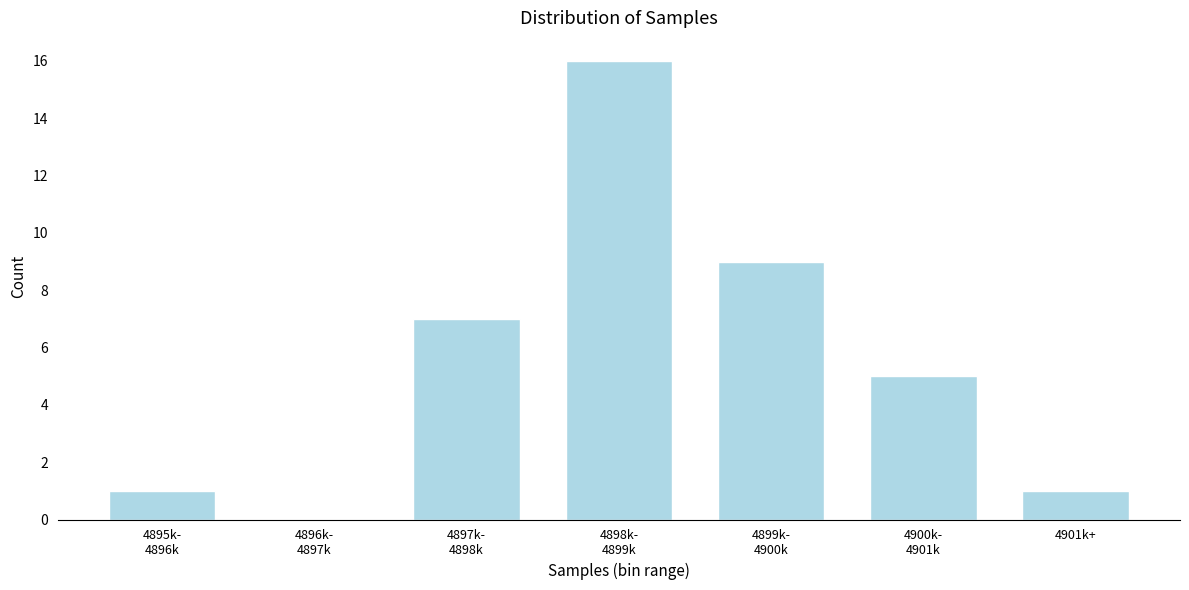

What is the sum of all values?

39